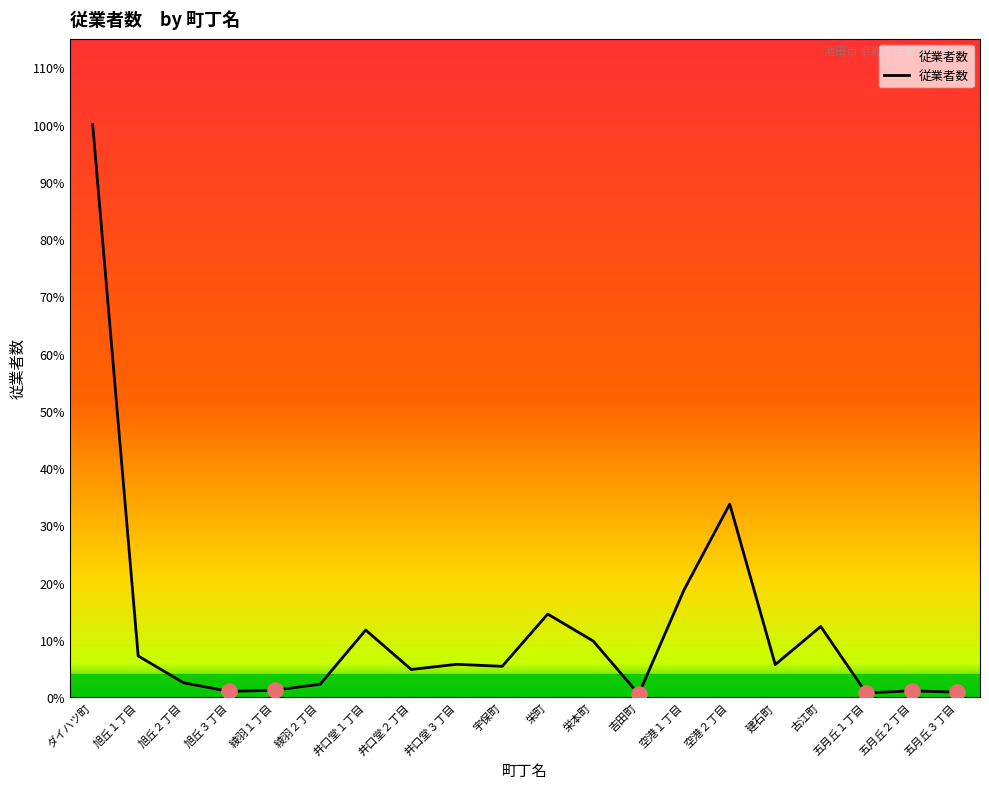

Between 空港２丁目 and 旭丘１丁目, which is larger?

空港２丁目